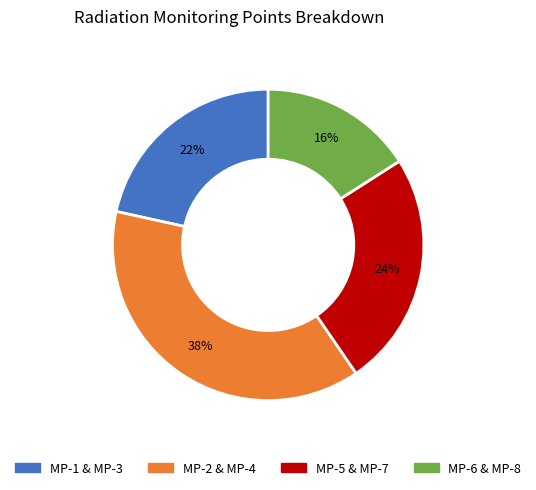

To the nearest percent, what is the average slice percentage?

25%